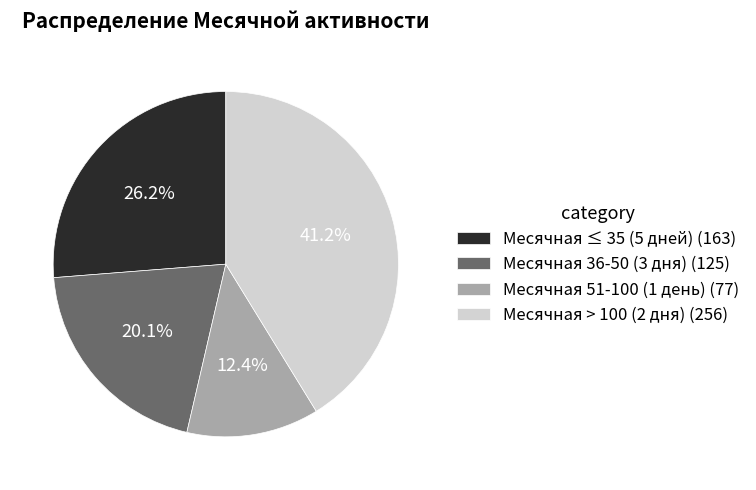

Which category has the biggest portion of the pie?

Месячная > 100 (2 дня) (256)